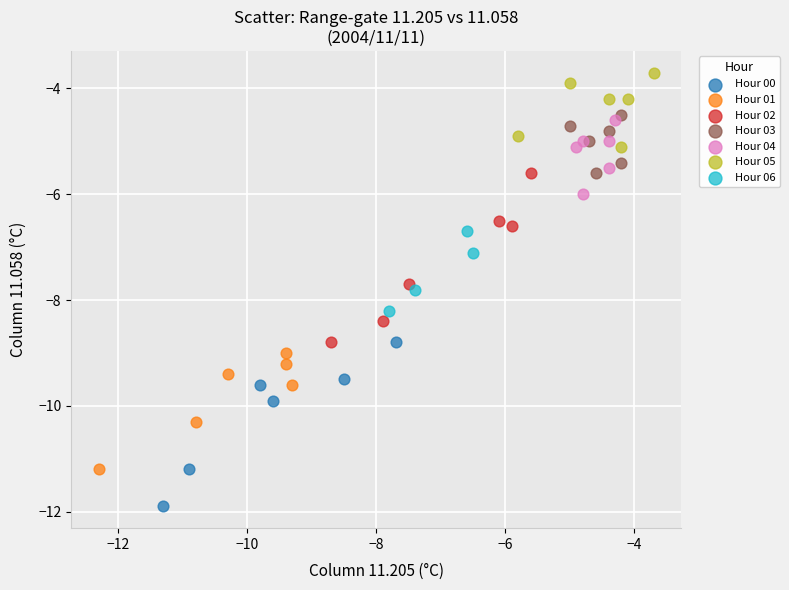

Which series has the widest spread of Y values?

Hour 02